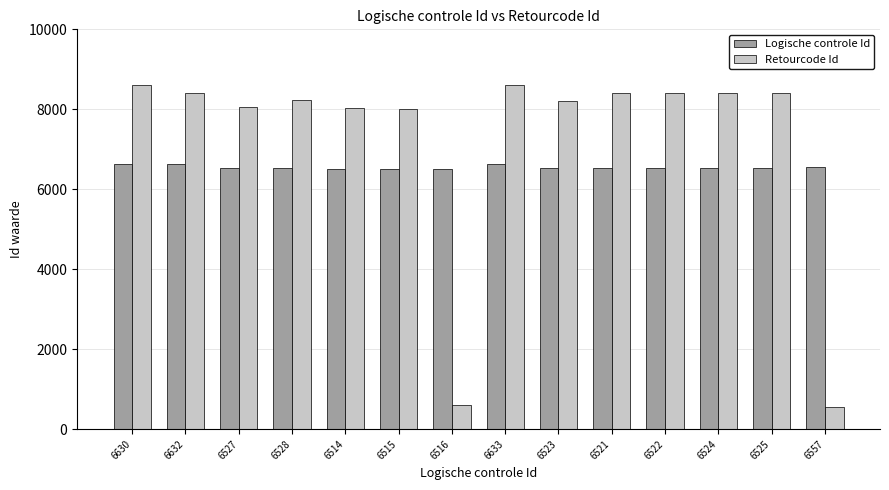

What is the maximum value shown in the chart?

8614